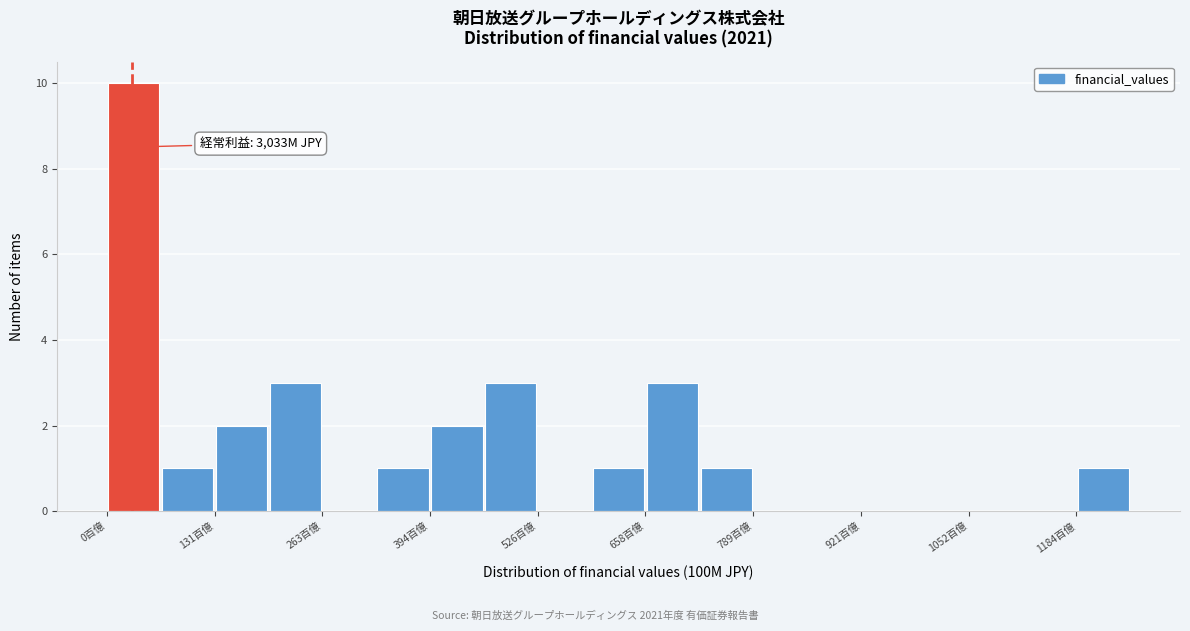

Around what value on the x-axis is the tallest bar? Give the approximate position of its centre, as read against the axis.

40